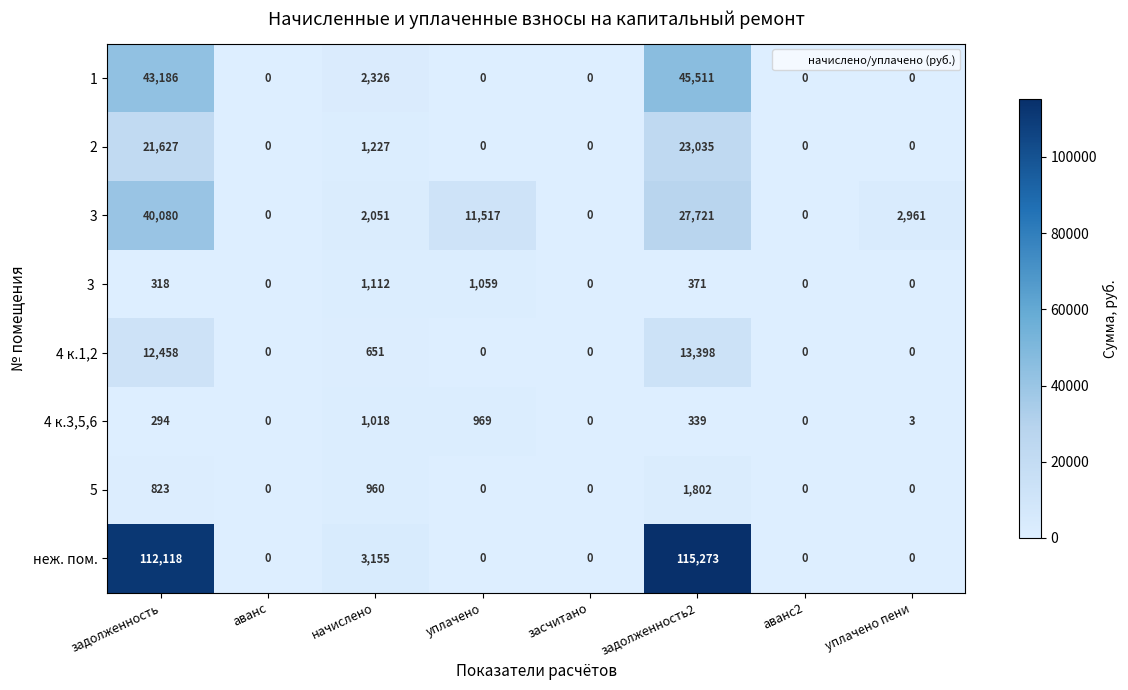

Which series has the largest range (max minus min)?

неж. пом.